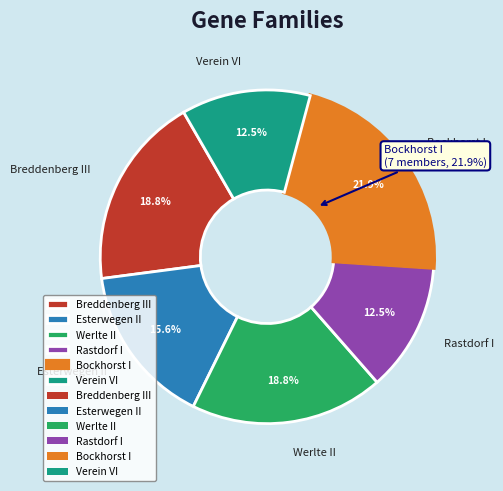

Which slice is the largest?

Bockhorst I